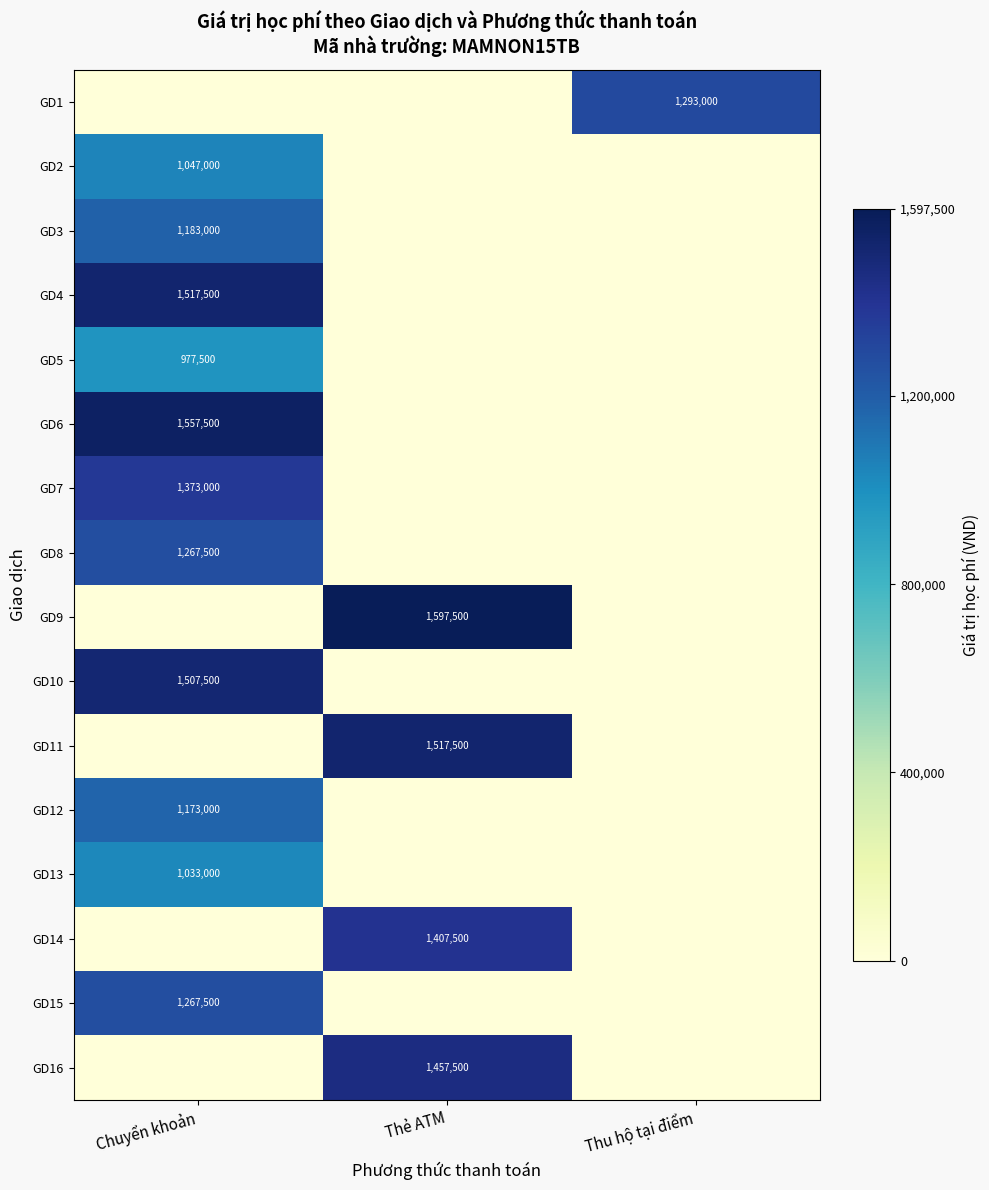

Is it true that GD11 equals 1048775 at Thẻ ATM?

False